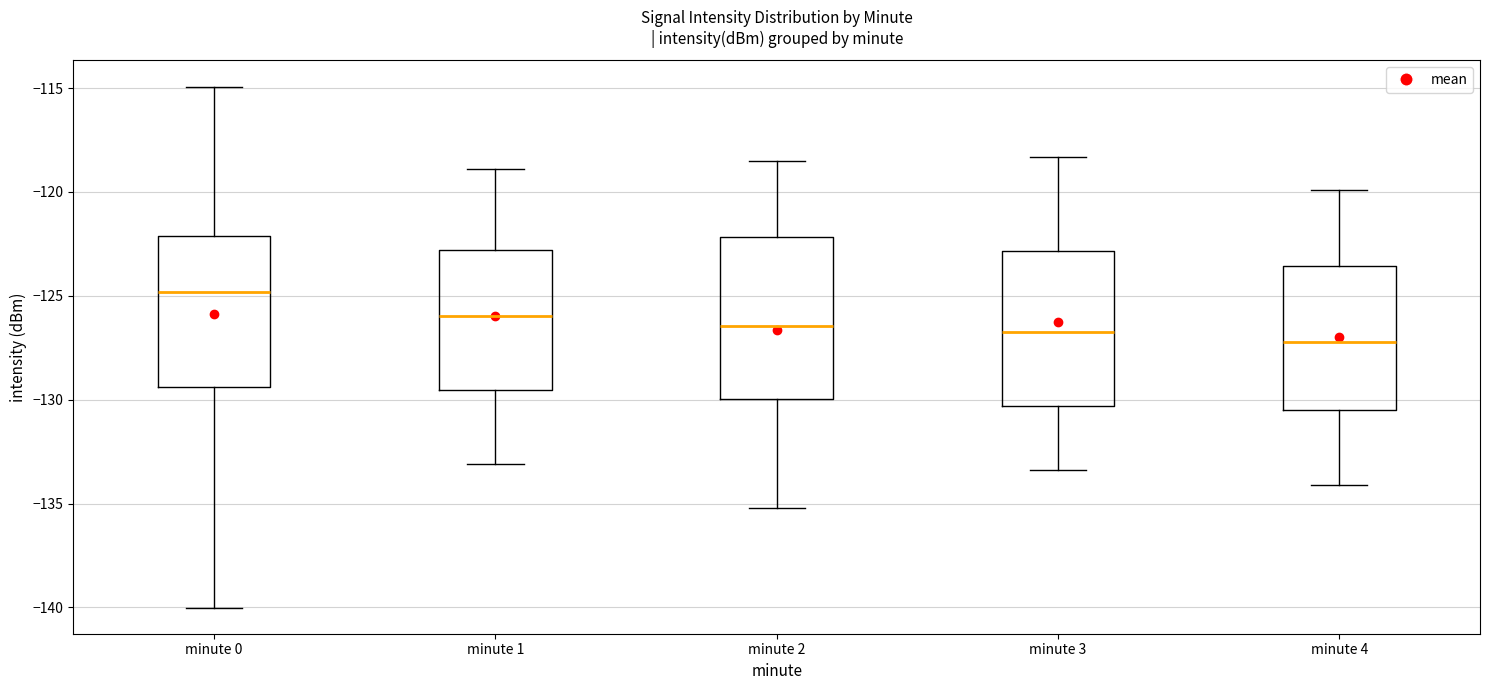

Where does the lower whisker of the box for minute 2 end on the y-axis? The values are not printed on the chart, so give them approximately, as read against the axis.

-135.0